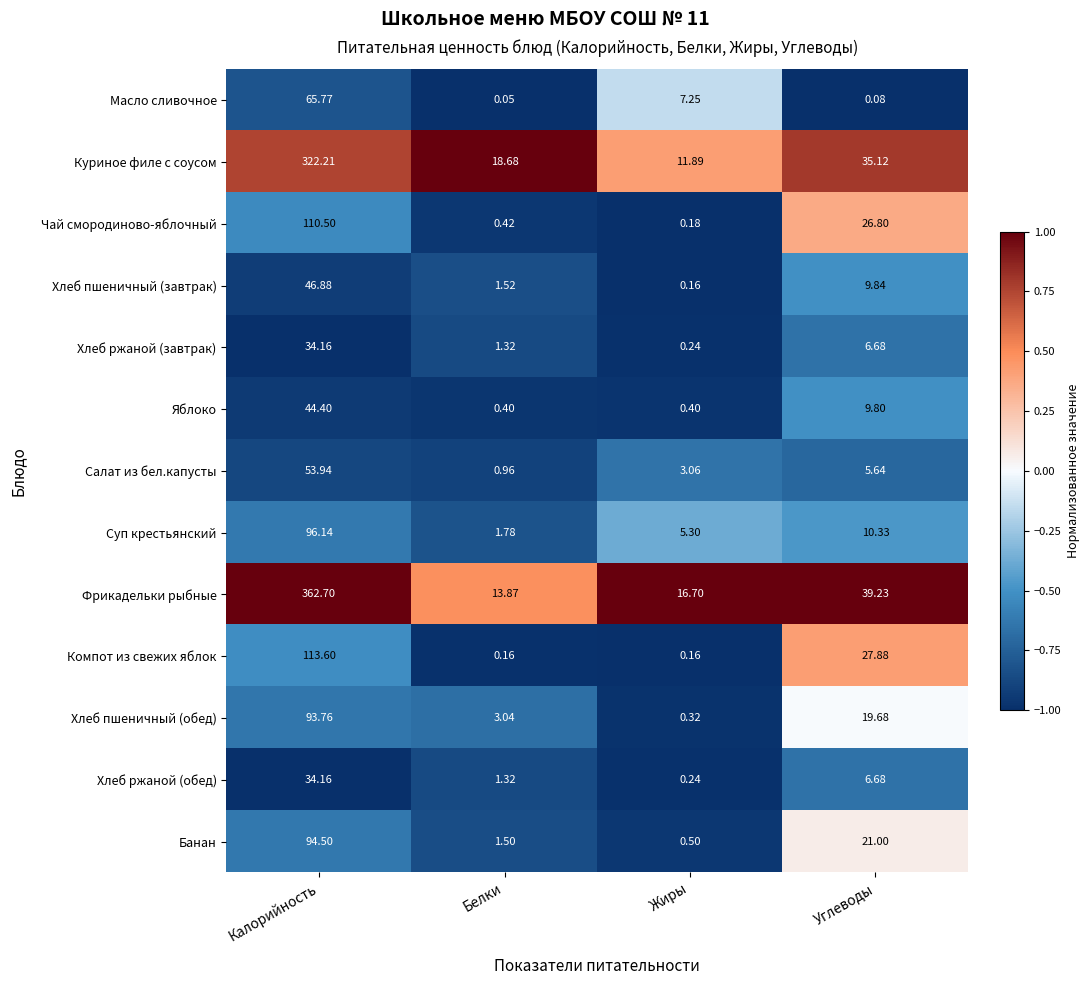

Rank the categories by Хлеб пшеничный (обед) value from lowest to highest.

Жиры, Белки, Углеводы, Калорийность